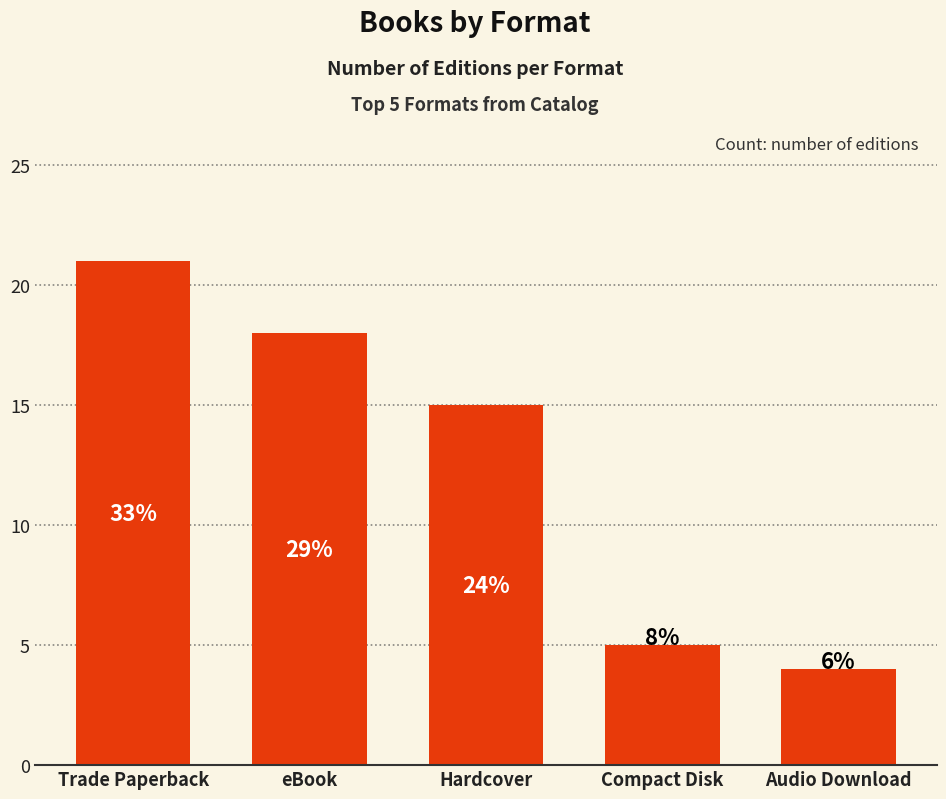

Reading left to right, extract all data points from this chart.

Trade Paperback=21	eBook=18	Hardcover=15	Compact Disk=5	Audio Download=4